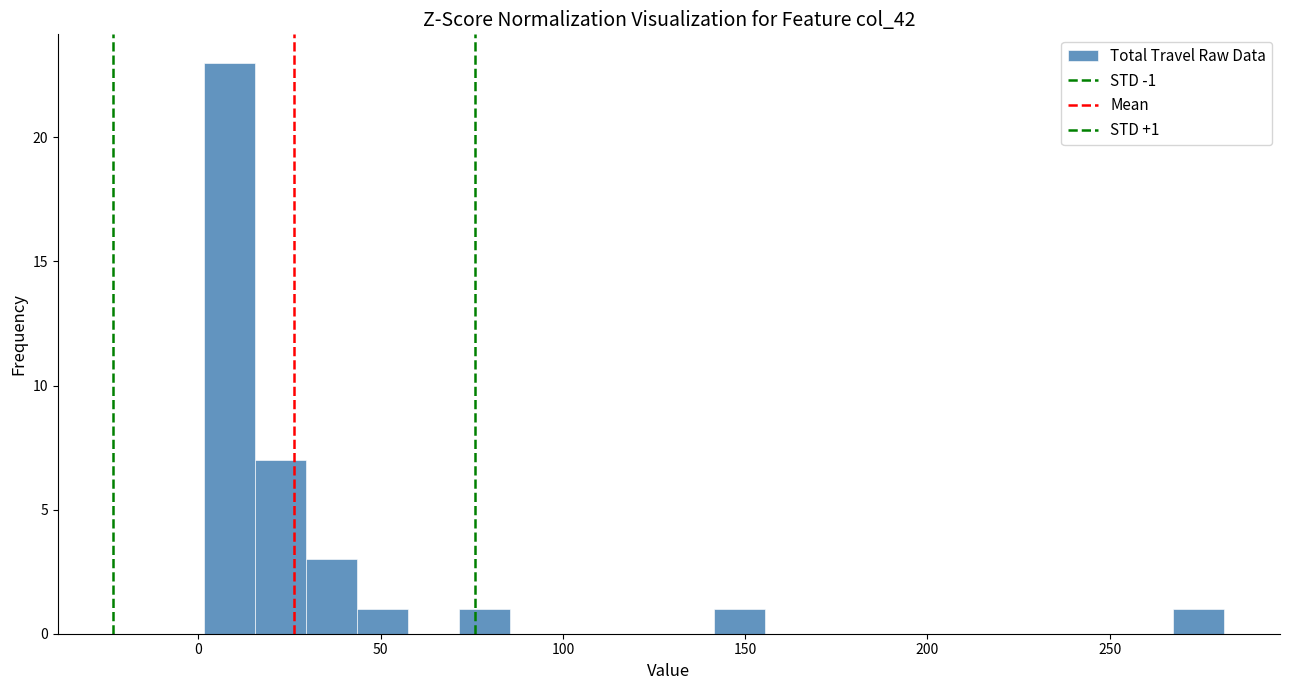

Read against the x-axis, roughly where is the centre of the tallest bar?

10